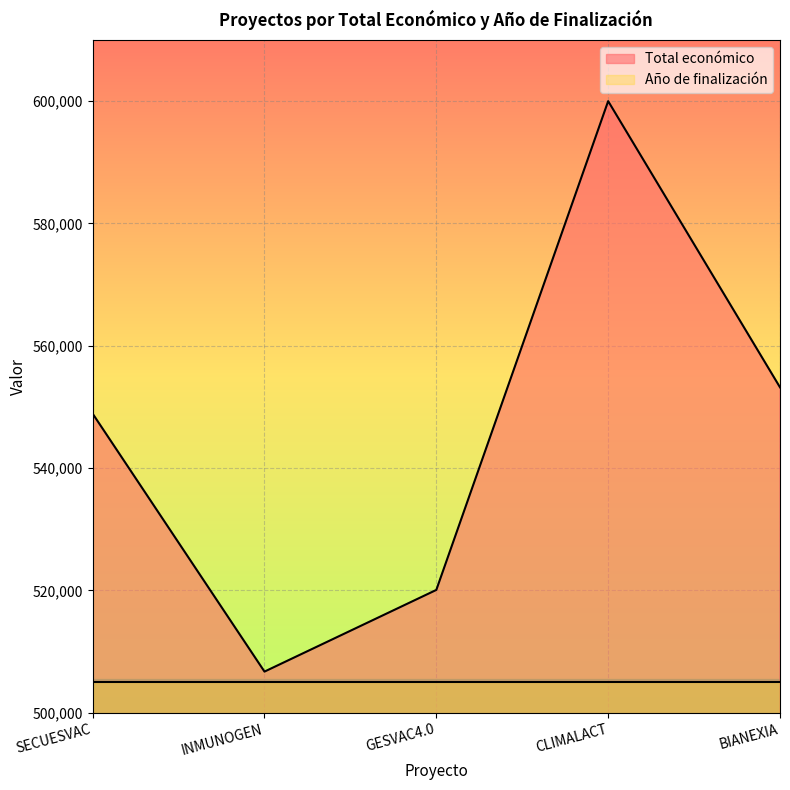

Where is the first local minimum?

INMUNOGEN